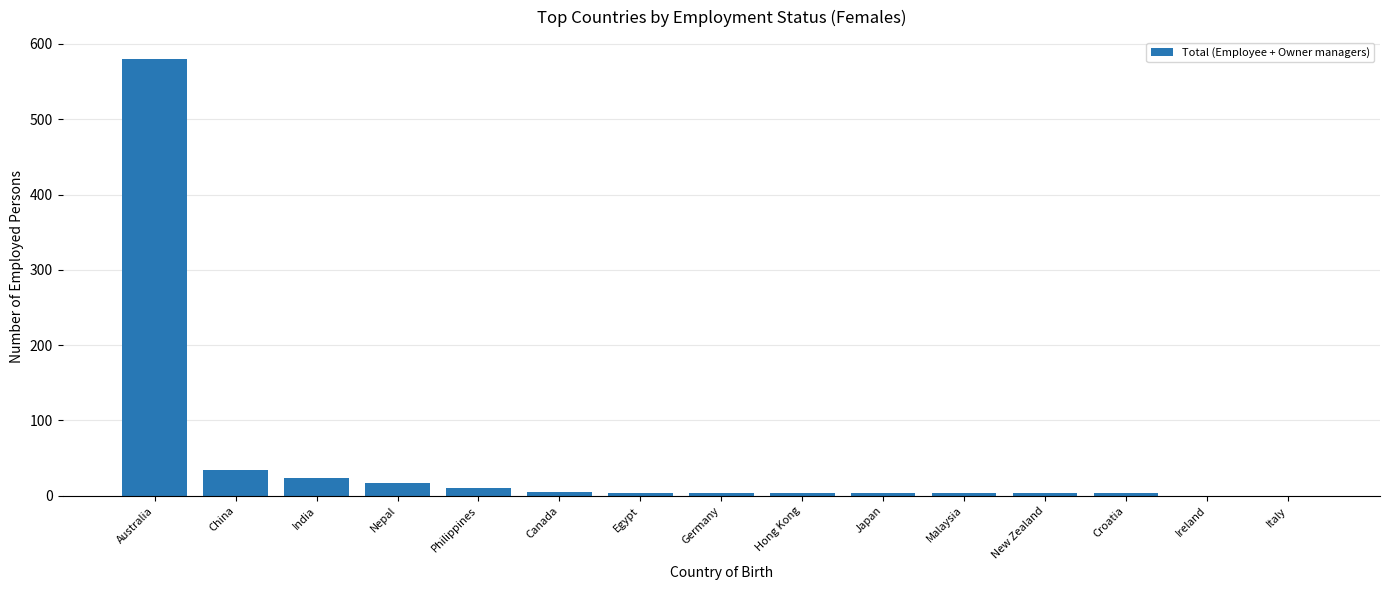

What is the sum of the values at India and Hong Kong?

27